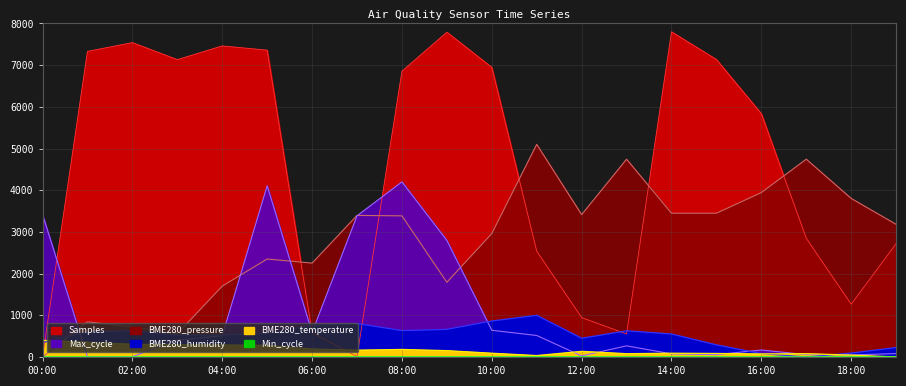

At which category is the sum across all series the highest?

08:00